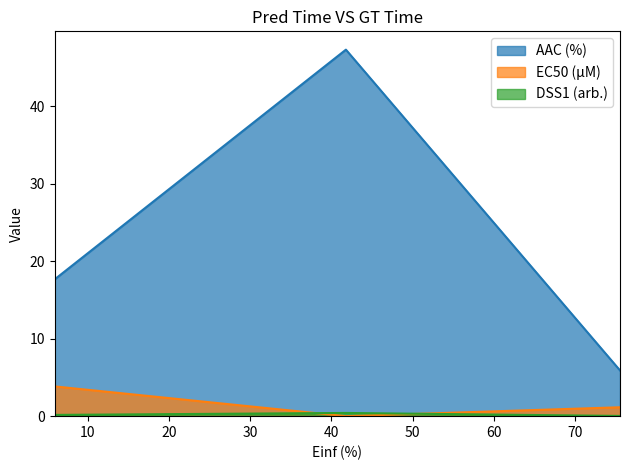

What is the sum of all EC50 (µM) values?

5.0